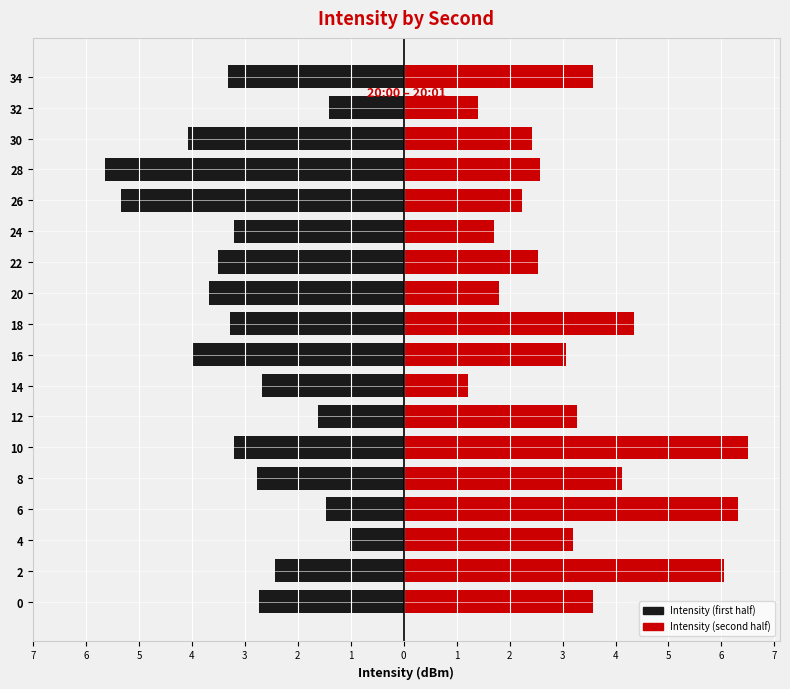

Rank the series by their average value, from highest to lowest.

Intensity (second half), Intensity (first half)